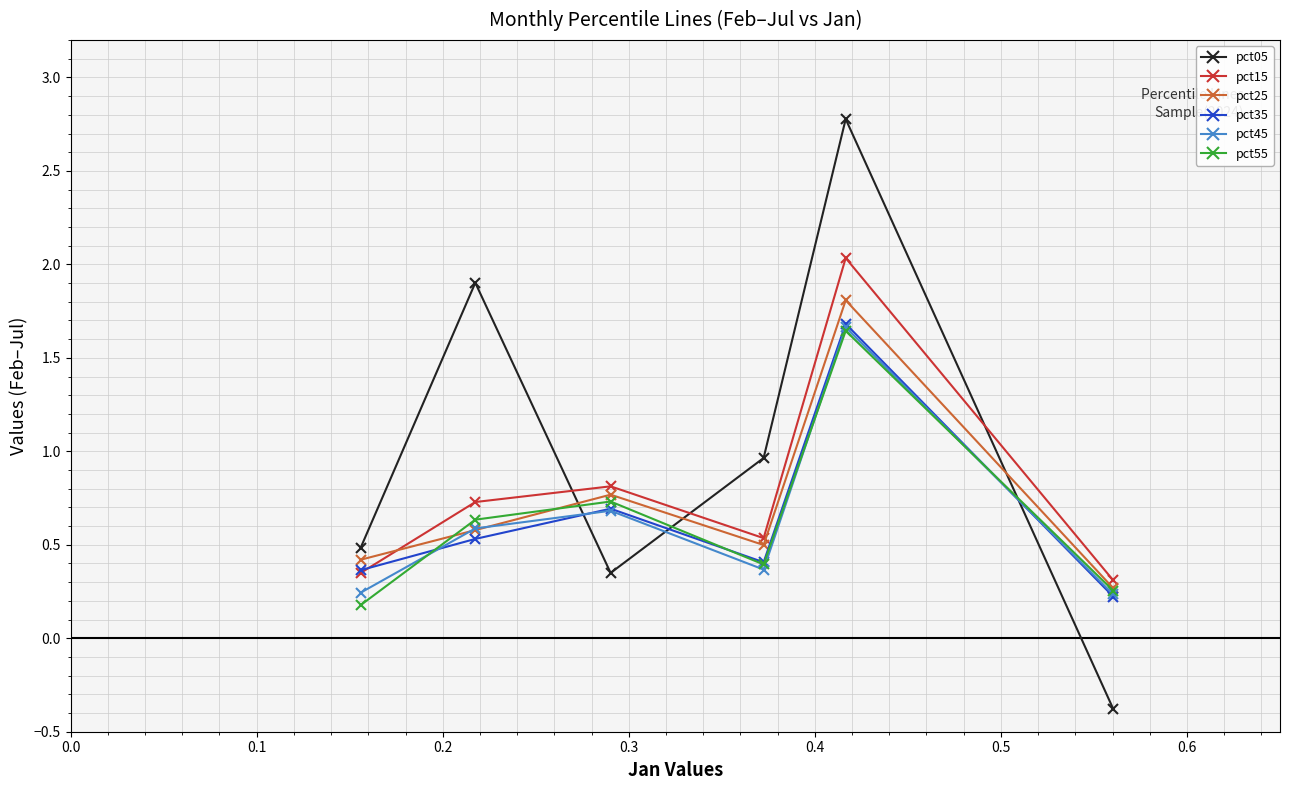

What is the value of the pct05 point at the 1st from the left?

0.5